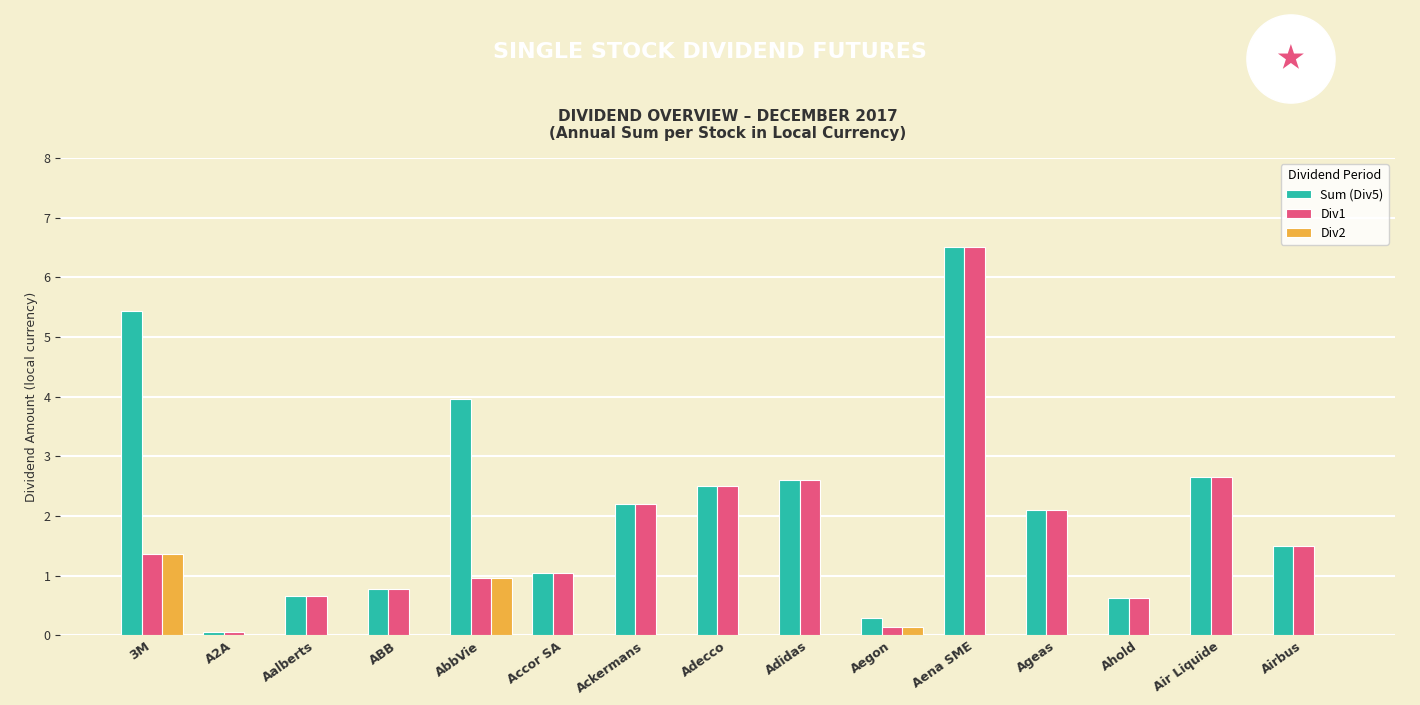

What is the sum of all Sum (Div5) values?

32.9